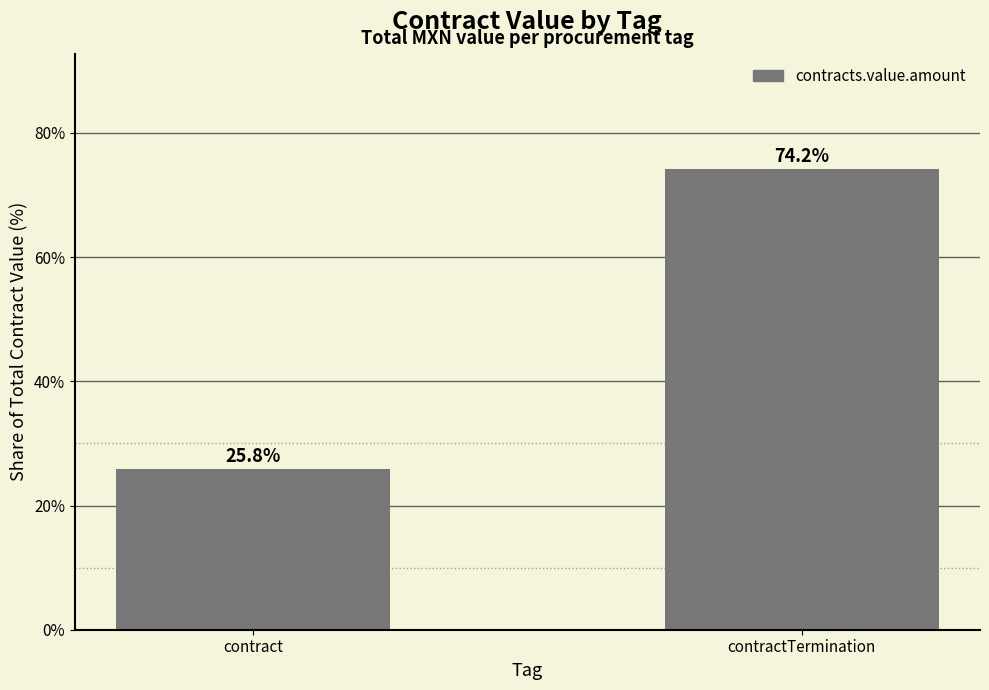

Approximately how many times larger is the value at contractTermination compared to contract?

2.9